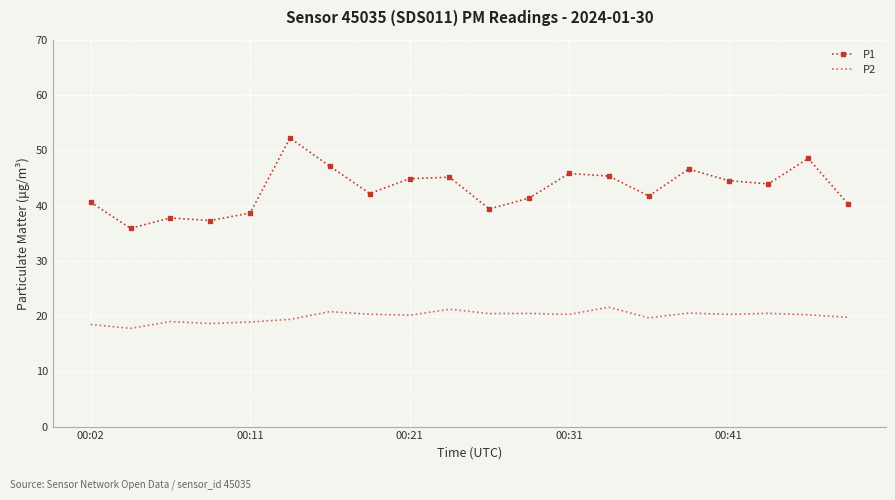

Which series has the largest total across all categories?

P1